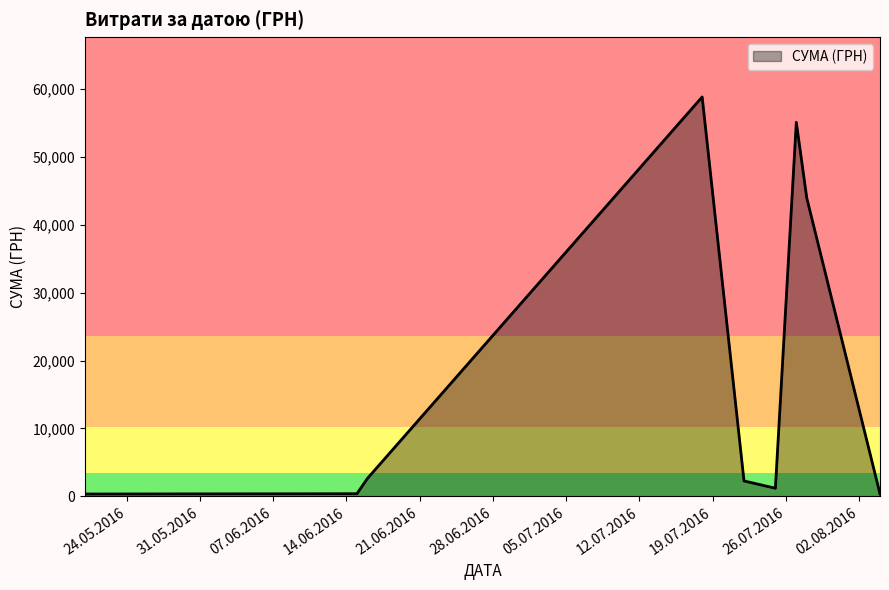

What is the difference between the maximum and minimum values?

58510.0